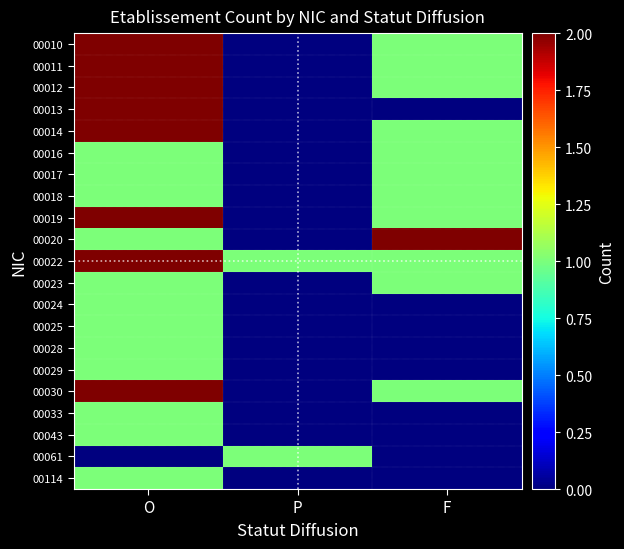

Which series changed the most between P and F?

00020